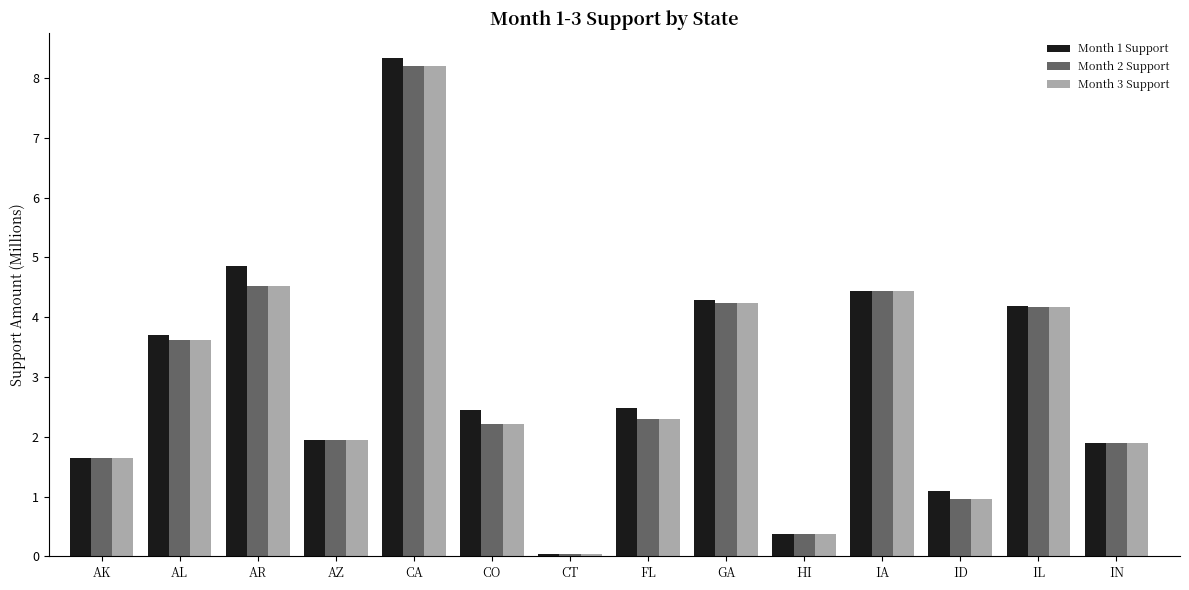

What is the sum of the Month 1 Support values at CT and AZ?

2.0